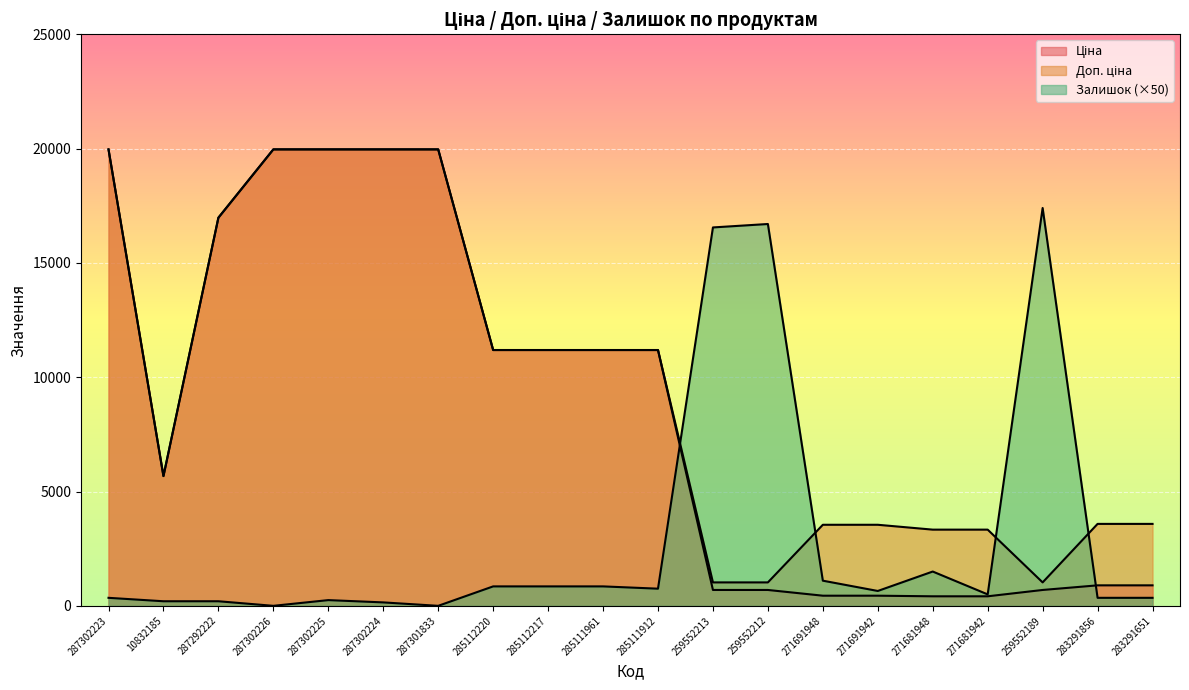

What value does the Доп. ціна series have at 287302223?

19964.2